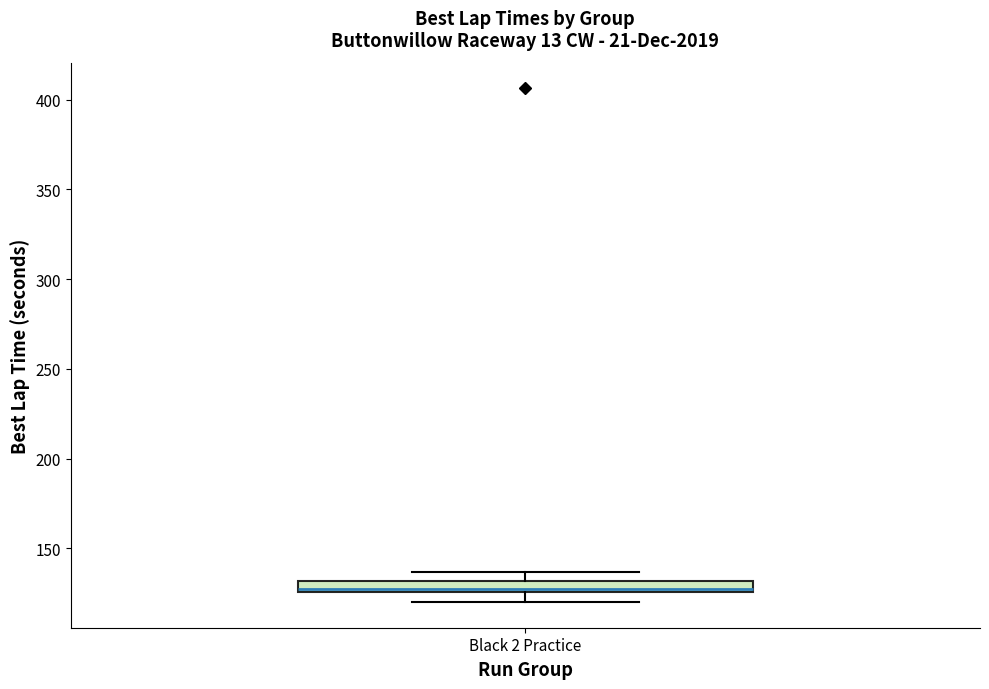

Where is the upper edge of the box for Black 2 Practice on the y-axis? The values are not printed on the chart, so give them approximately, as read against the axis.

130